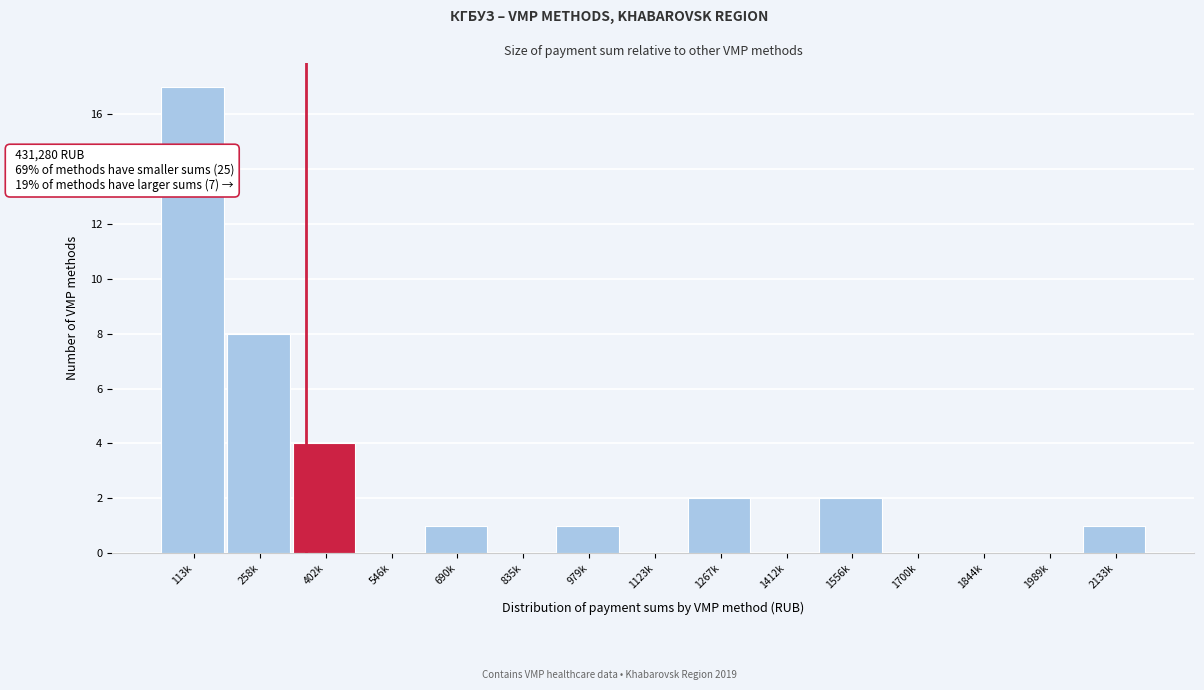

Reading left to right, extract all data points from this chart.

113k=17	258k=8	402k=4	546k=0	690k=1	835k=0	979k=1	1123k=0	1267k=2	1412k=0	1556k=2	1700k=0	1844k=0	1989k=0	2133k=1